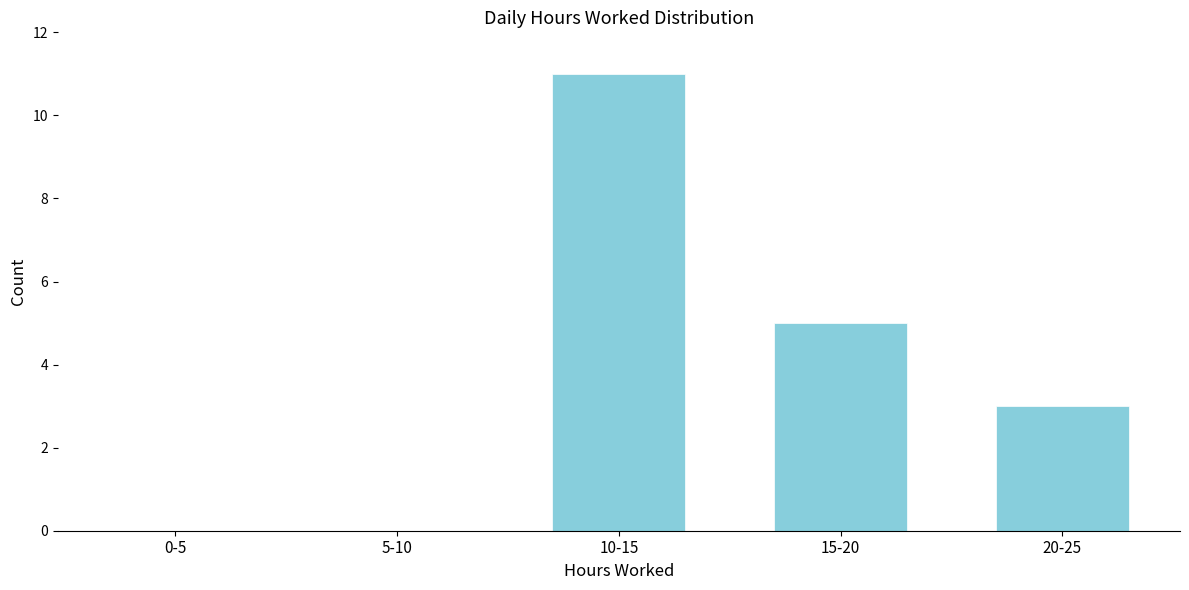

Reading left to right, list all the values displayed in this chart.

0-5=0	5-10=0	10-15=11	15-20=5	20-25=3